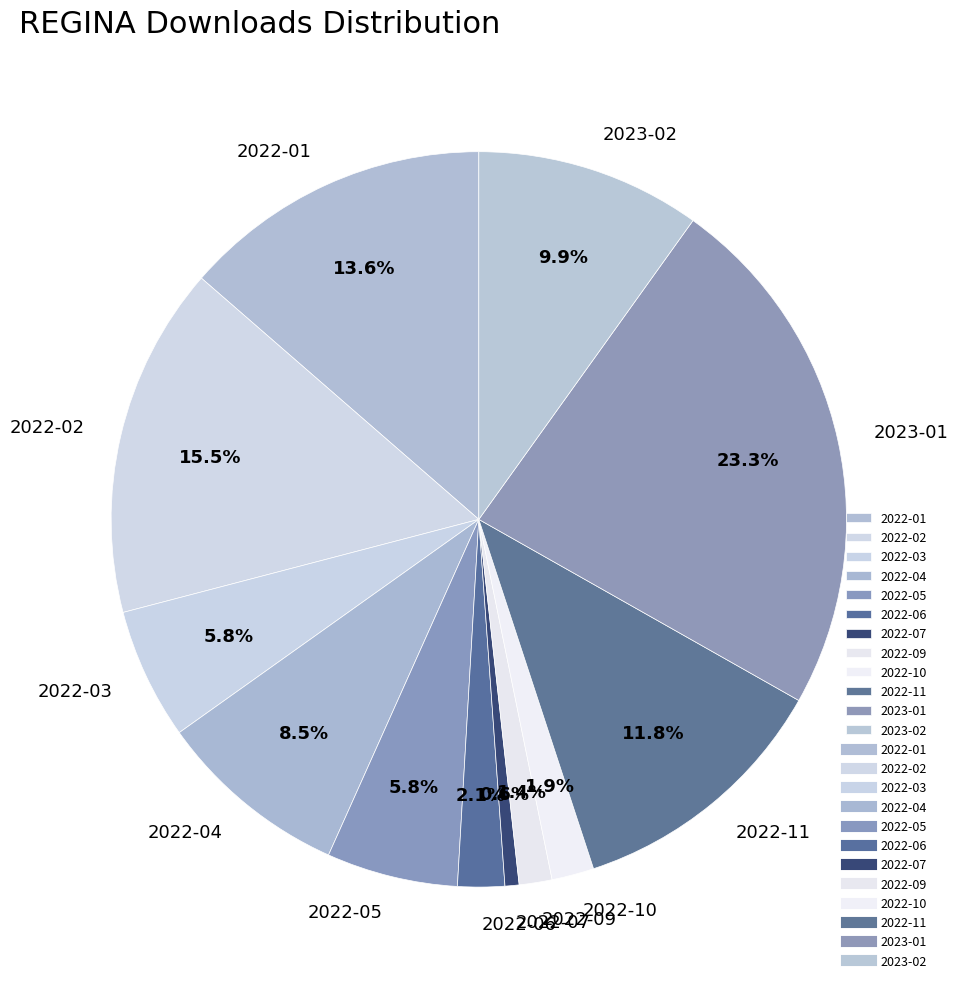

Which category has the smallest portion of the pie?

2022-07